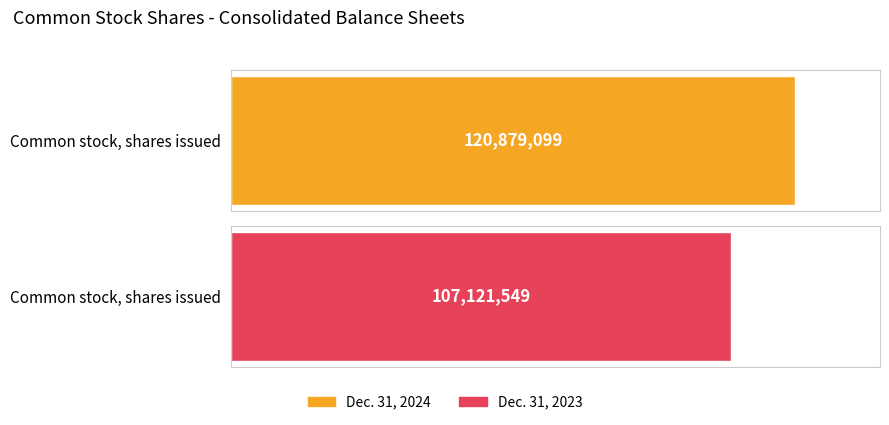

What is the minimum value shown in the chart?

107121549